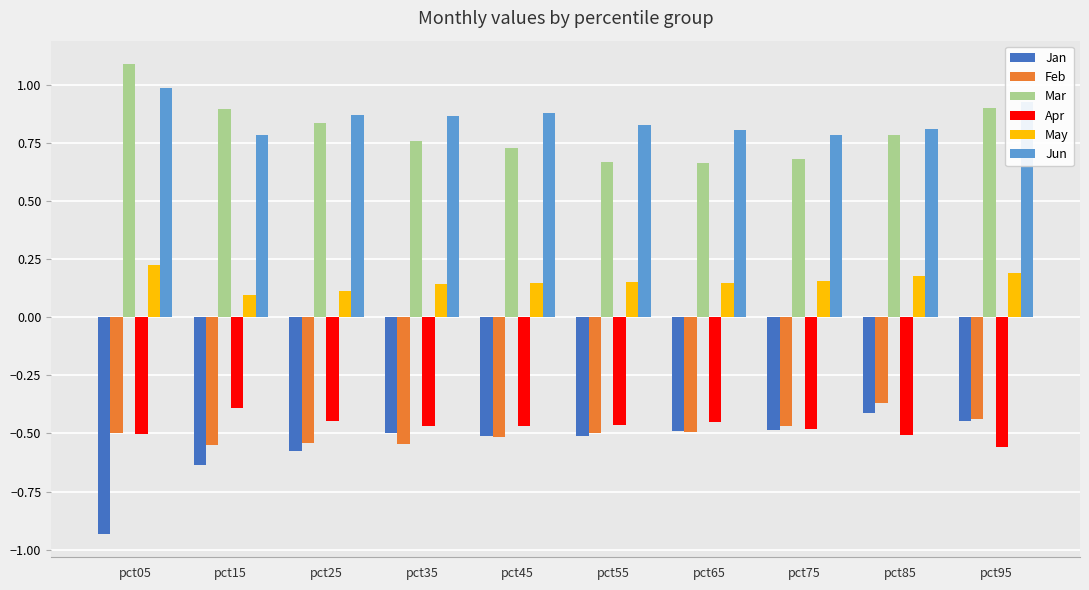

The value of Jun at pct05 is 1.7. True or false?

False